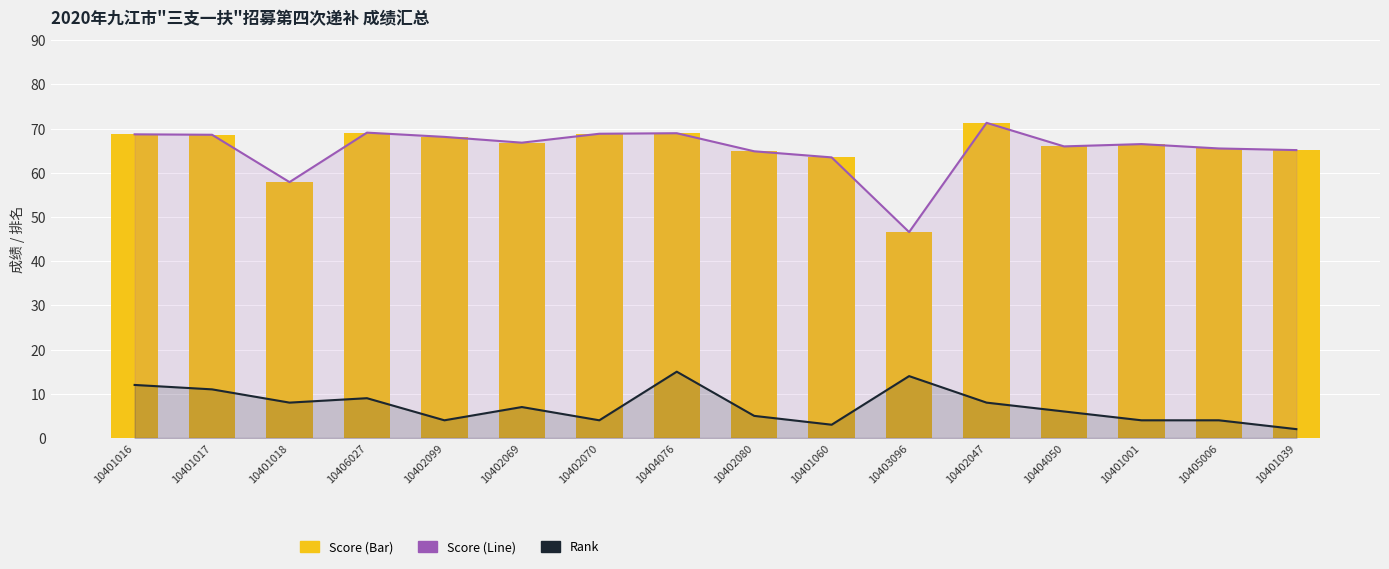

Reading left to right, what are all the values shown in this chart?

Score Line: 10401016=68.7	10401017=68.6	10401018=57.9	10406027=69.1	10402099=68.1	10402069=66.8	10402070=68.8	10404076=69.0	10402080=64.9	10401060=63.5	10403096=46.6	10402047=71.3	10404050=66.0	10401001=66.5	10405006=65.5	10401039=65.1
Rank: 10401016=12.0	10401017=11.0	10401018=8.0	10406027=9.0	10402099=4.0	10402069=7.0	10402070=4.0	10404076=15.0	10402080=5.0	10401060=3.0	10403096=14.0	10402047=8.0	10404050=6.0	10401001=4.0	10405006=4.0	10401039=2.0
Score: 10401016=68.7	10401017=68.6	10401018=57.9	10406027=69.1	10402099=68.1	10402069=66.8	10402070=68.8	10404076=69.0	10402080=64.9	10401060=63.5	10403096=46.6	10402047=71.3	10404050=66.0	10401001=66.5	10405006=65.5	10401039=65.1